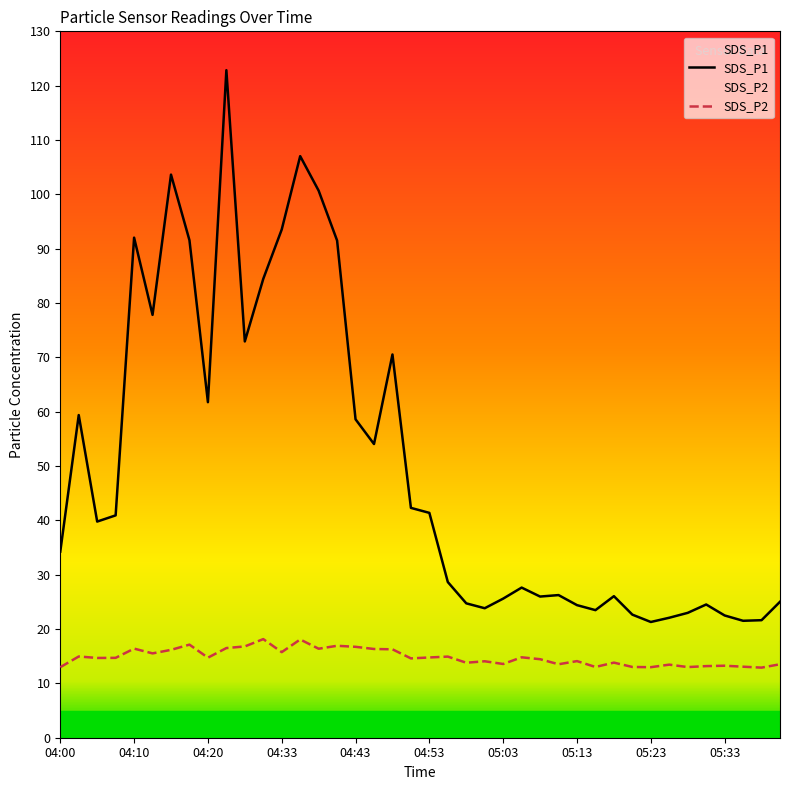

What value does the SDS_P2 series have at 04:17?

17.1